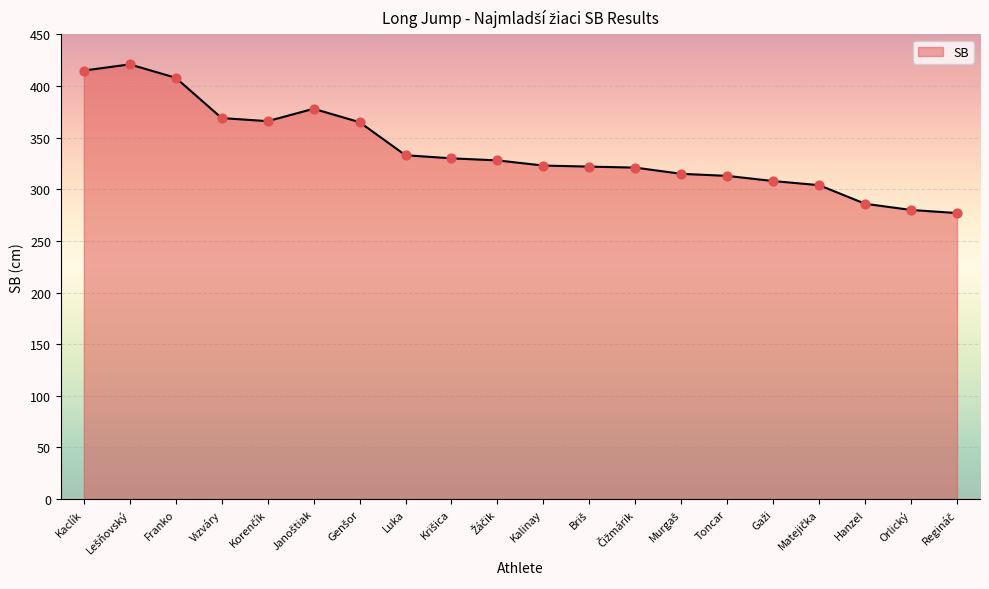

What is the change in value from Kaclík to Vizváry?

-46